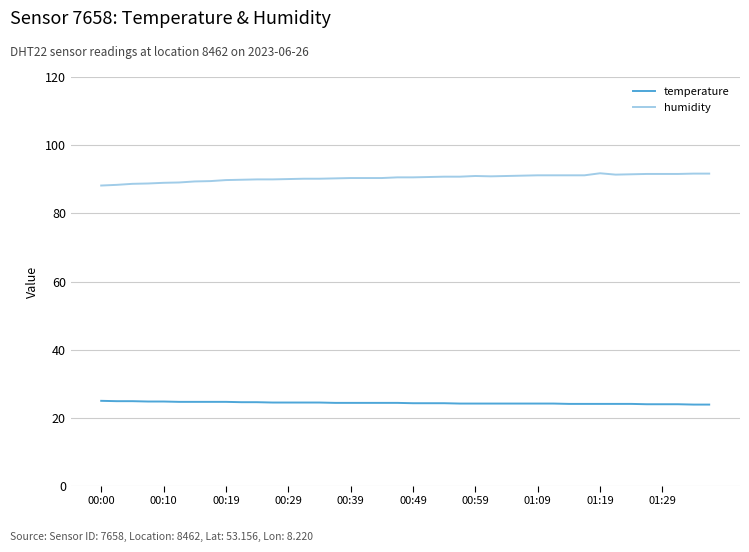

How many series are shown in this chart?

2